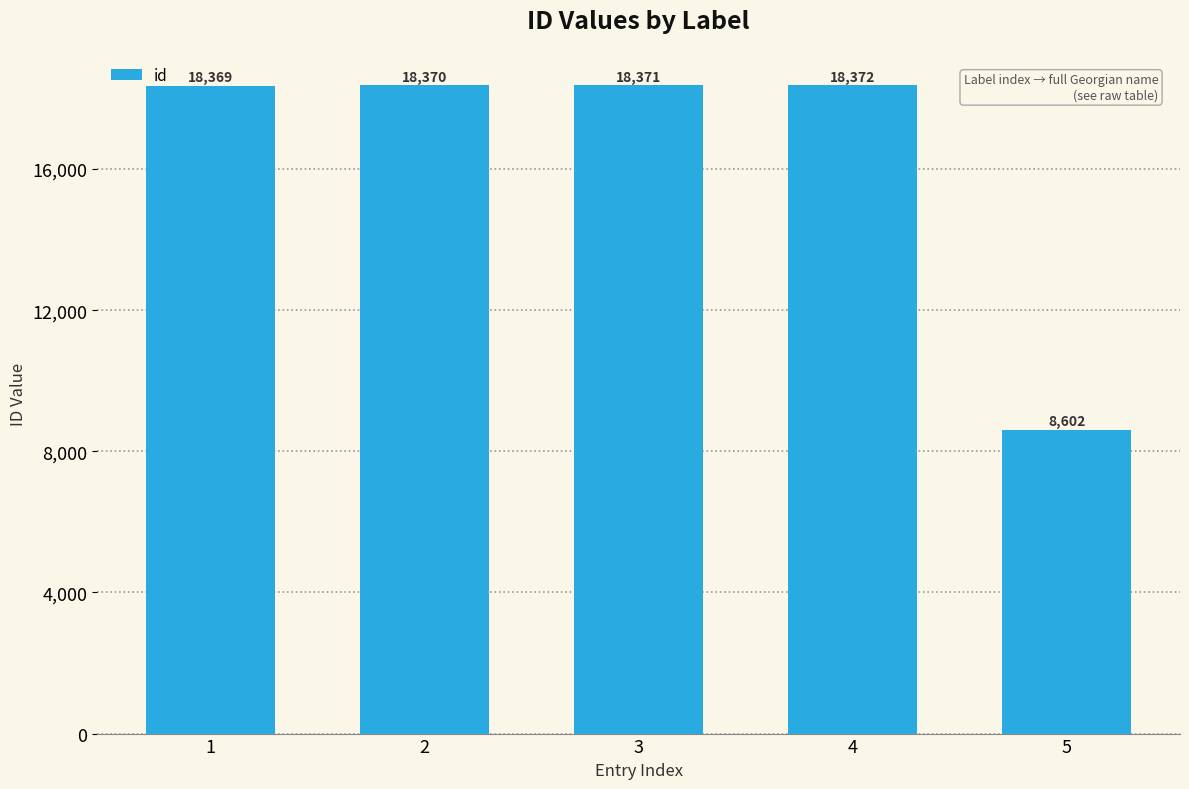

Which category has the lowest value across all series?

5